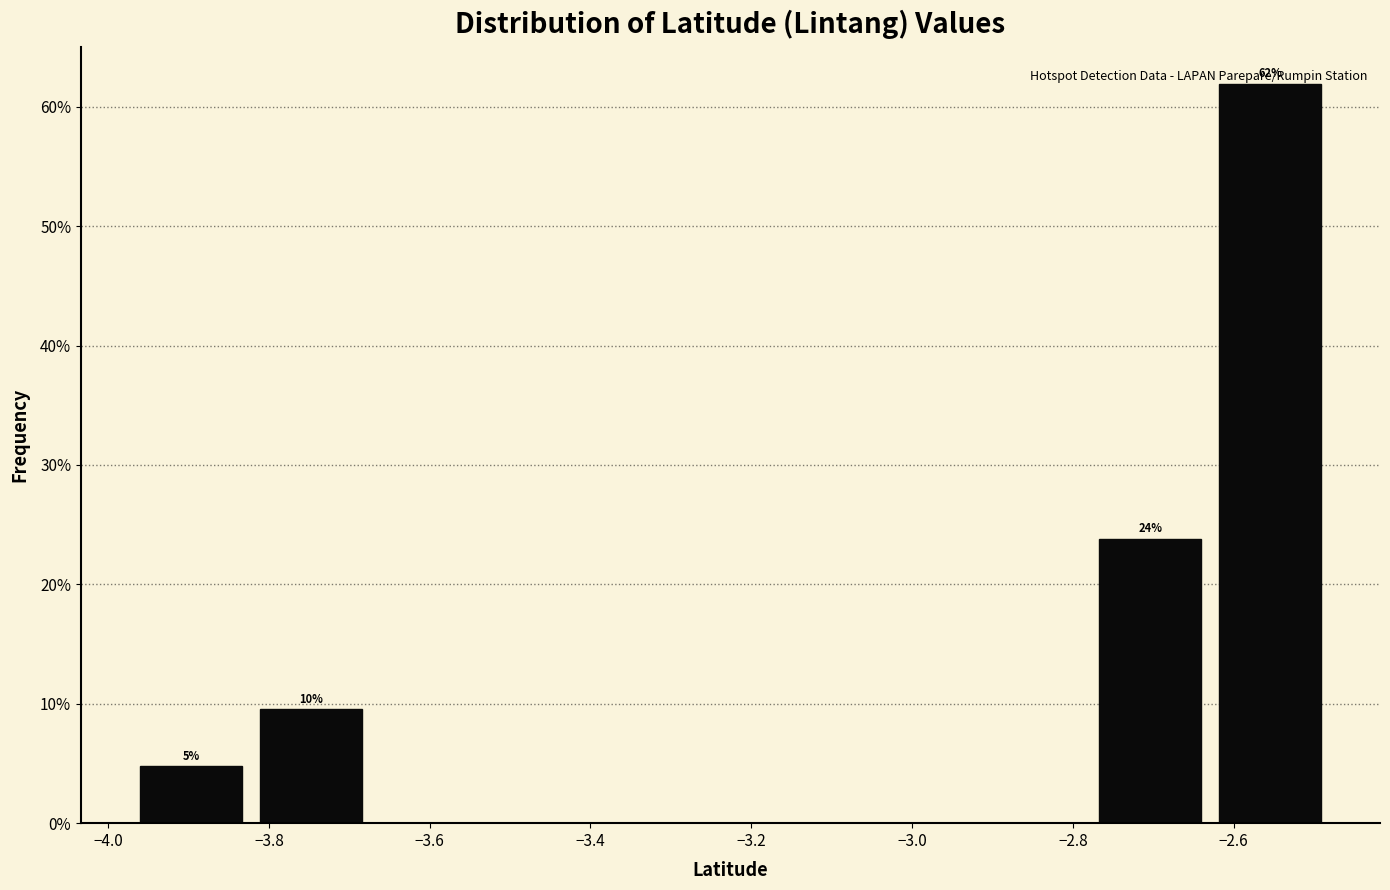

Which range on the x-axis has the tallest bar?

-2.62 to -2.48